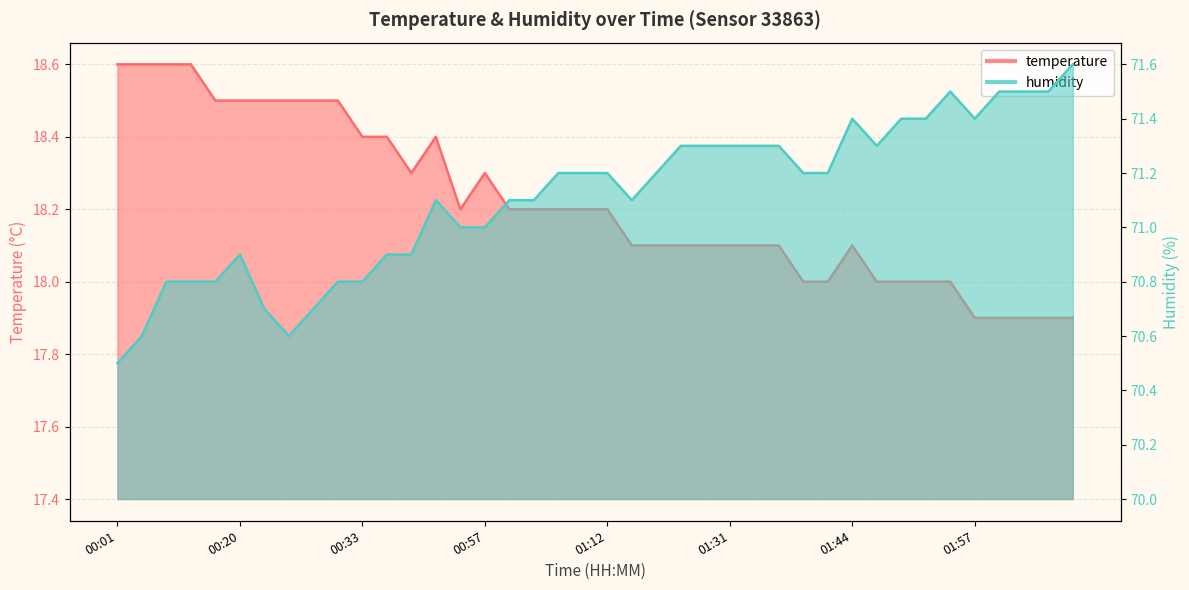

Read the temperature value at 00:11.

18.6